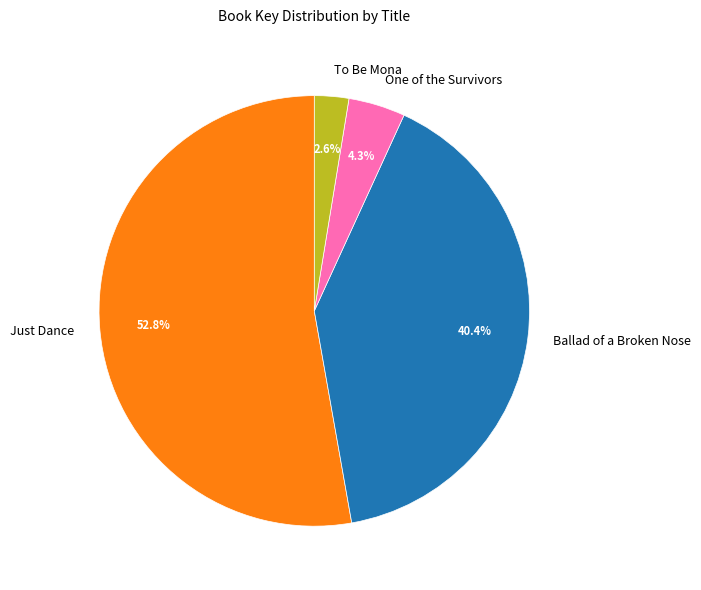

To the nearest percent, what portion does One of the Survivors represent?

4%